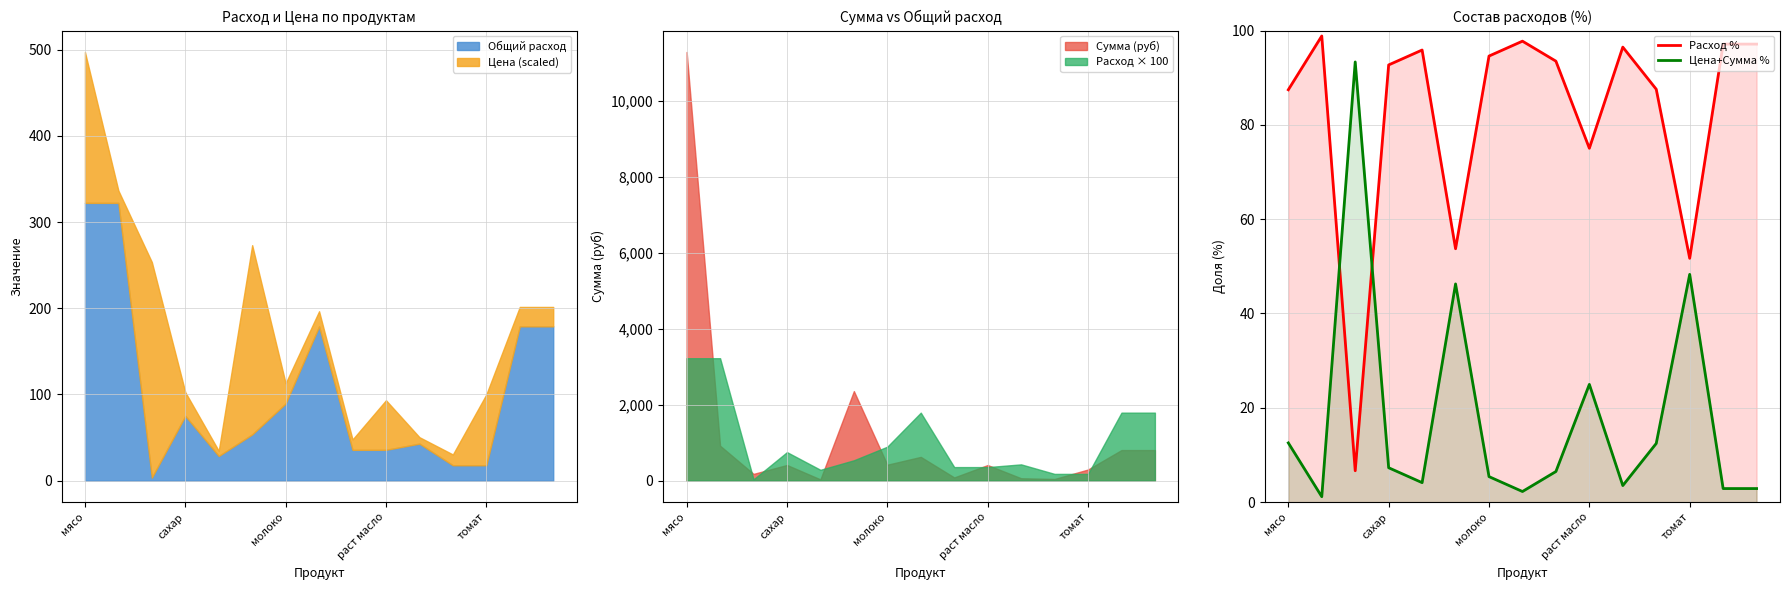

Does the chart display data point markers on the line(s)?

No